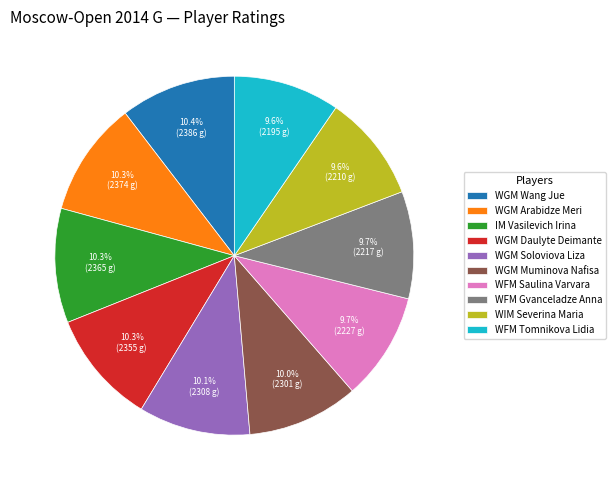

To the nearest percent, what is the difference between the largest and smallest slice percentages?

1%